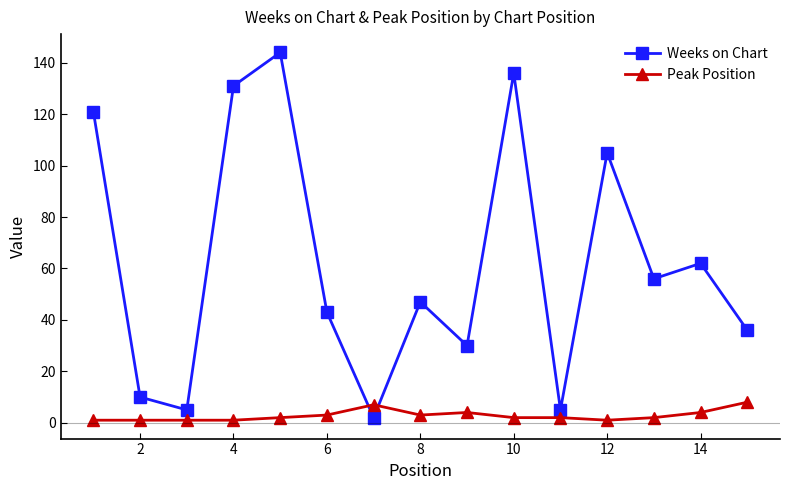

Which series has the largest total across all categories?

Weeks on Chart